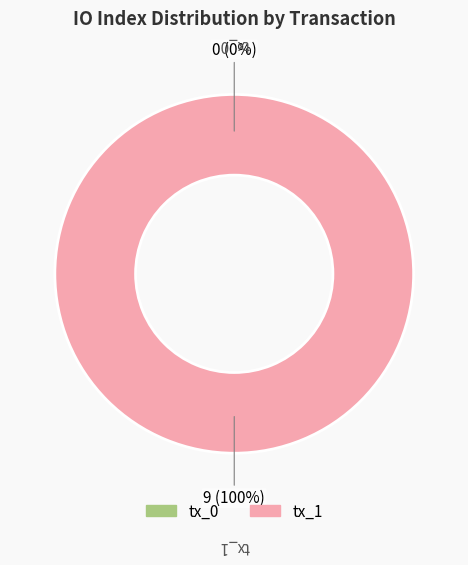

To the nearest percent, what percentage of the pie is tx_1?

100%